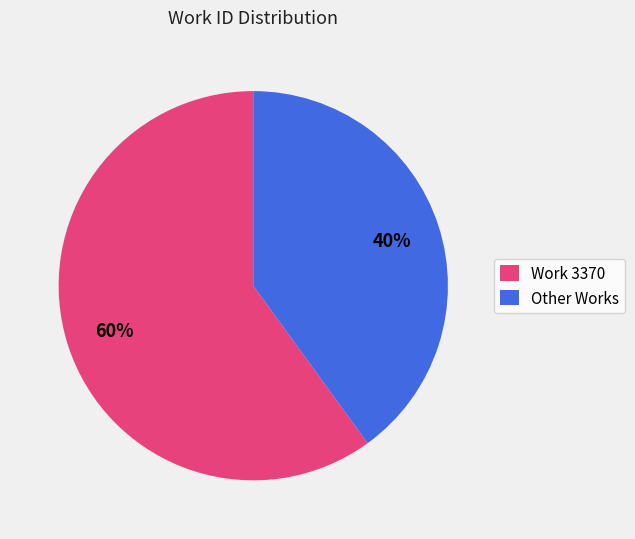

Which slice is the smallest?

Other Works